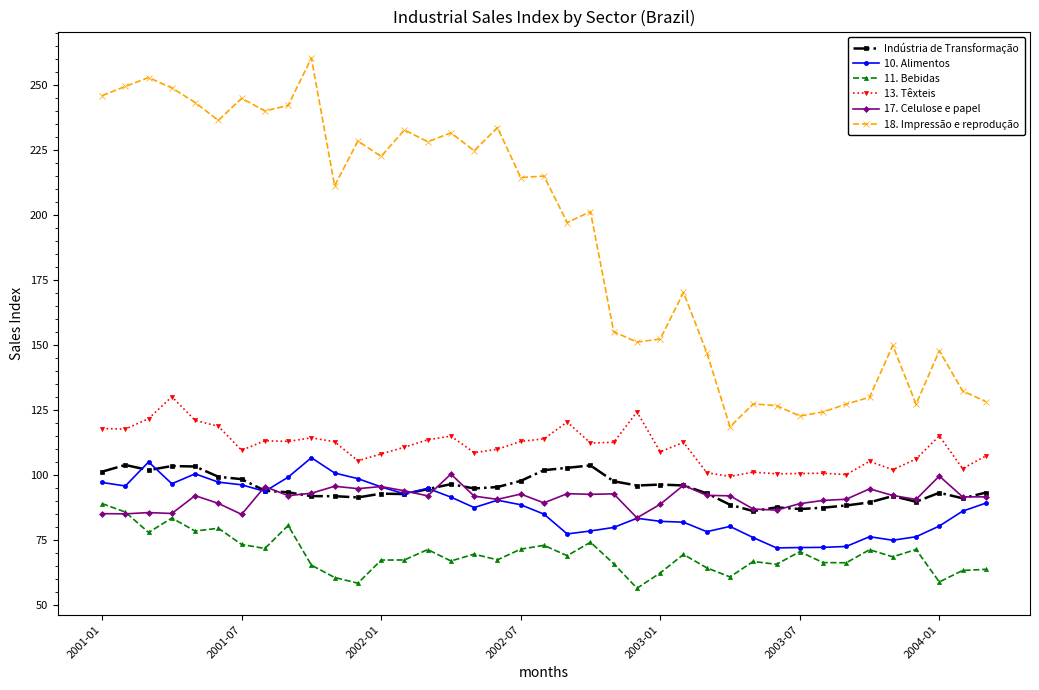

What is the value of the 18. Impressão e reprodução point at the 23rd from the left?

155.3